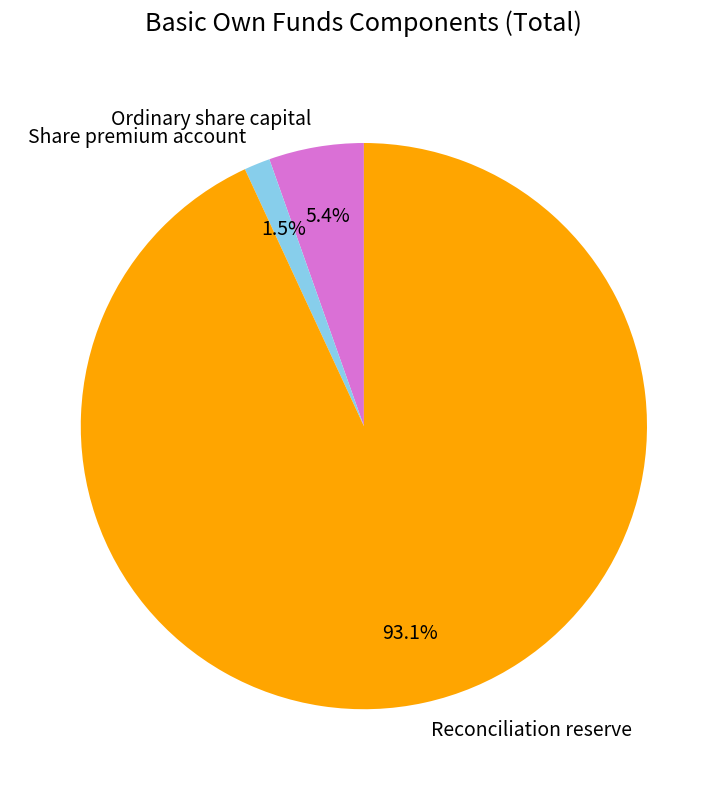

What is the largest slice in the pie chart?

Reconciliation reserve